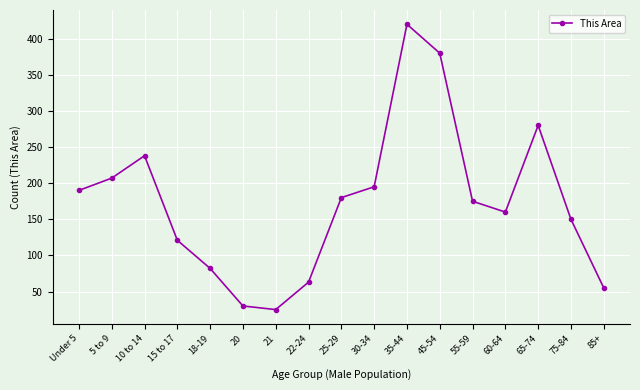

Reading right to left, transcribe all the data shown in this chart.

85+=55	75-84=150	65-74=280	60-64=160	55-59=175	45-54=380	35-44=420	30-34=195	25-29=180	22-24=63	21=25	20=30	18-19=82	15 to 17=121	10 to 14=238	5 to 9=207	Under 5=190